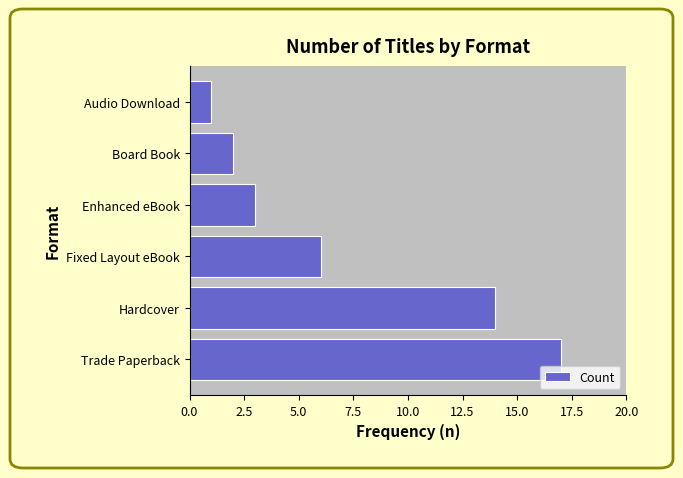

Count the number of data series in this chart.

1